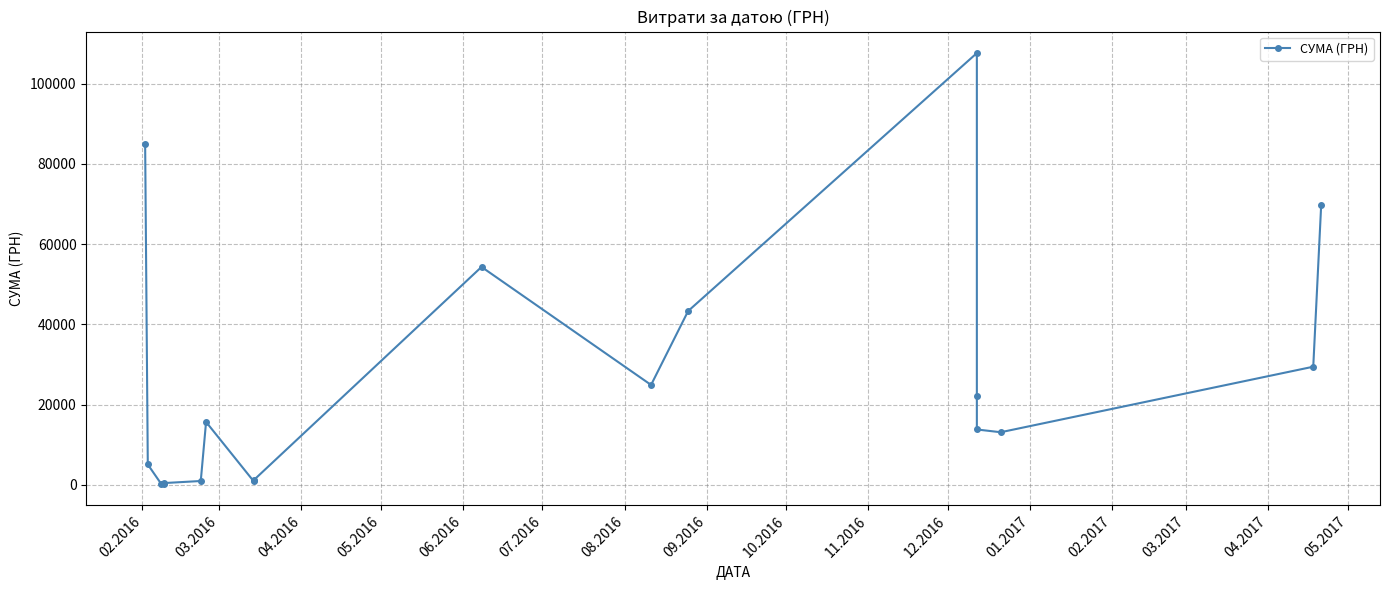

True or false: there are more than 1 points higher than both neighbors.

True